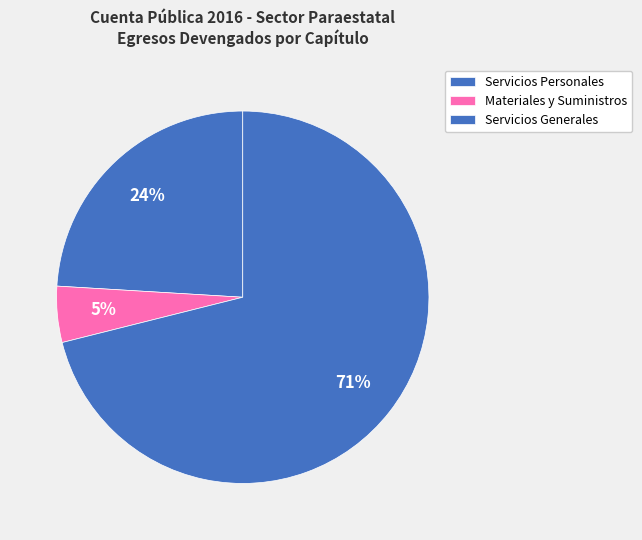

What is the ratio of the value at Materiales y Suministros to the value at Servicios Personales?

0.2